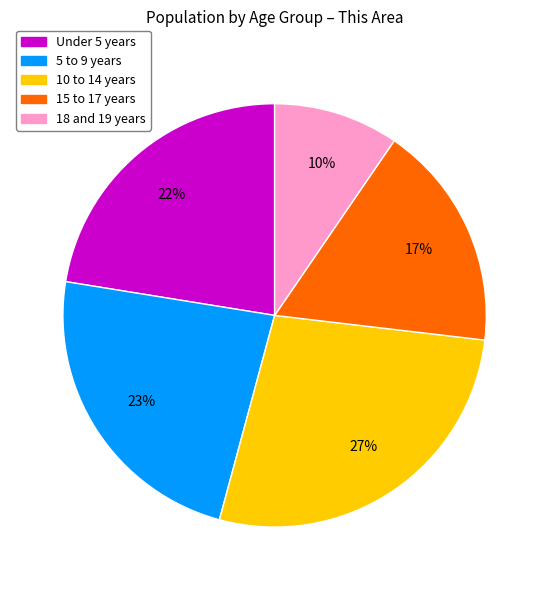

To the nearest percent, what portion does Under 5 years represent?

22%